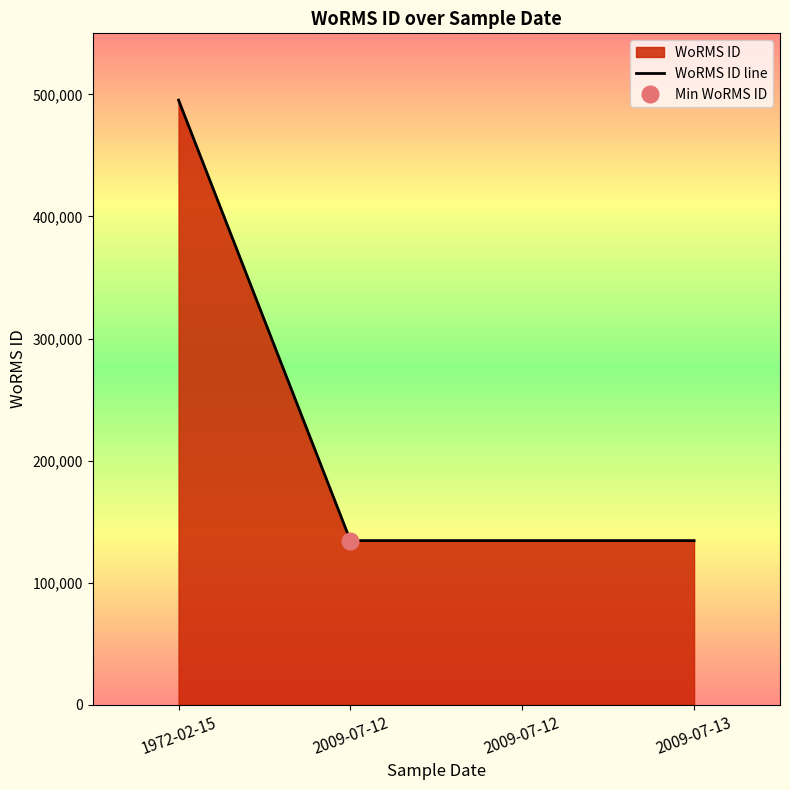

How many values are between 134529 and 495287?

4